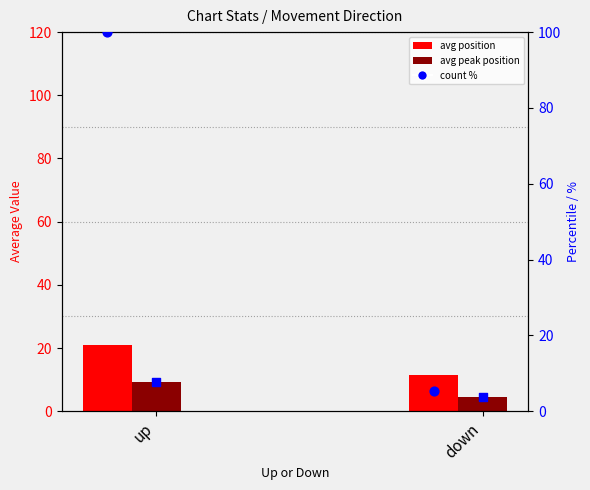

Which series reaches the maximum Y coordinate?

count %